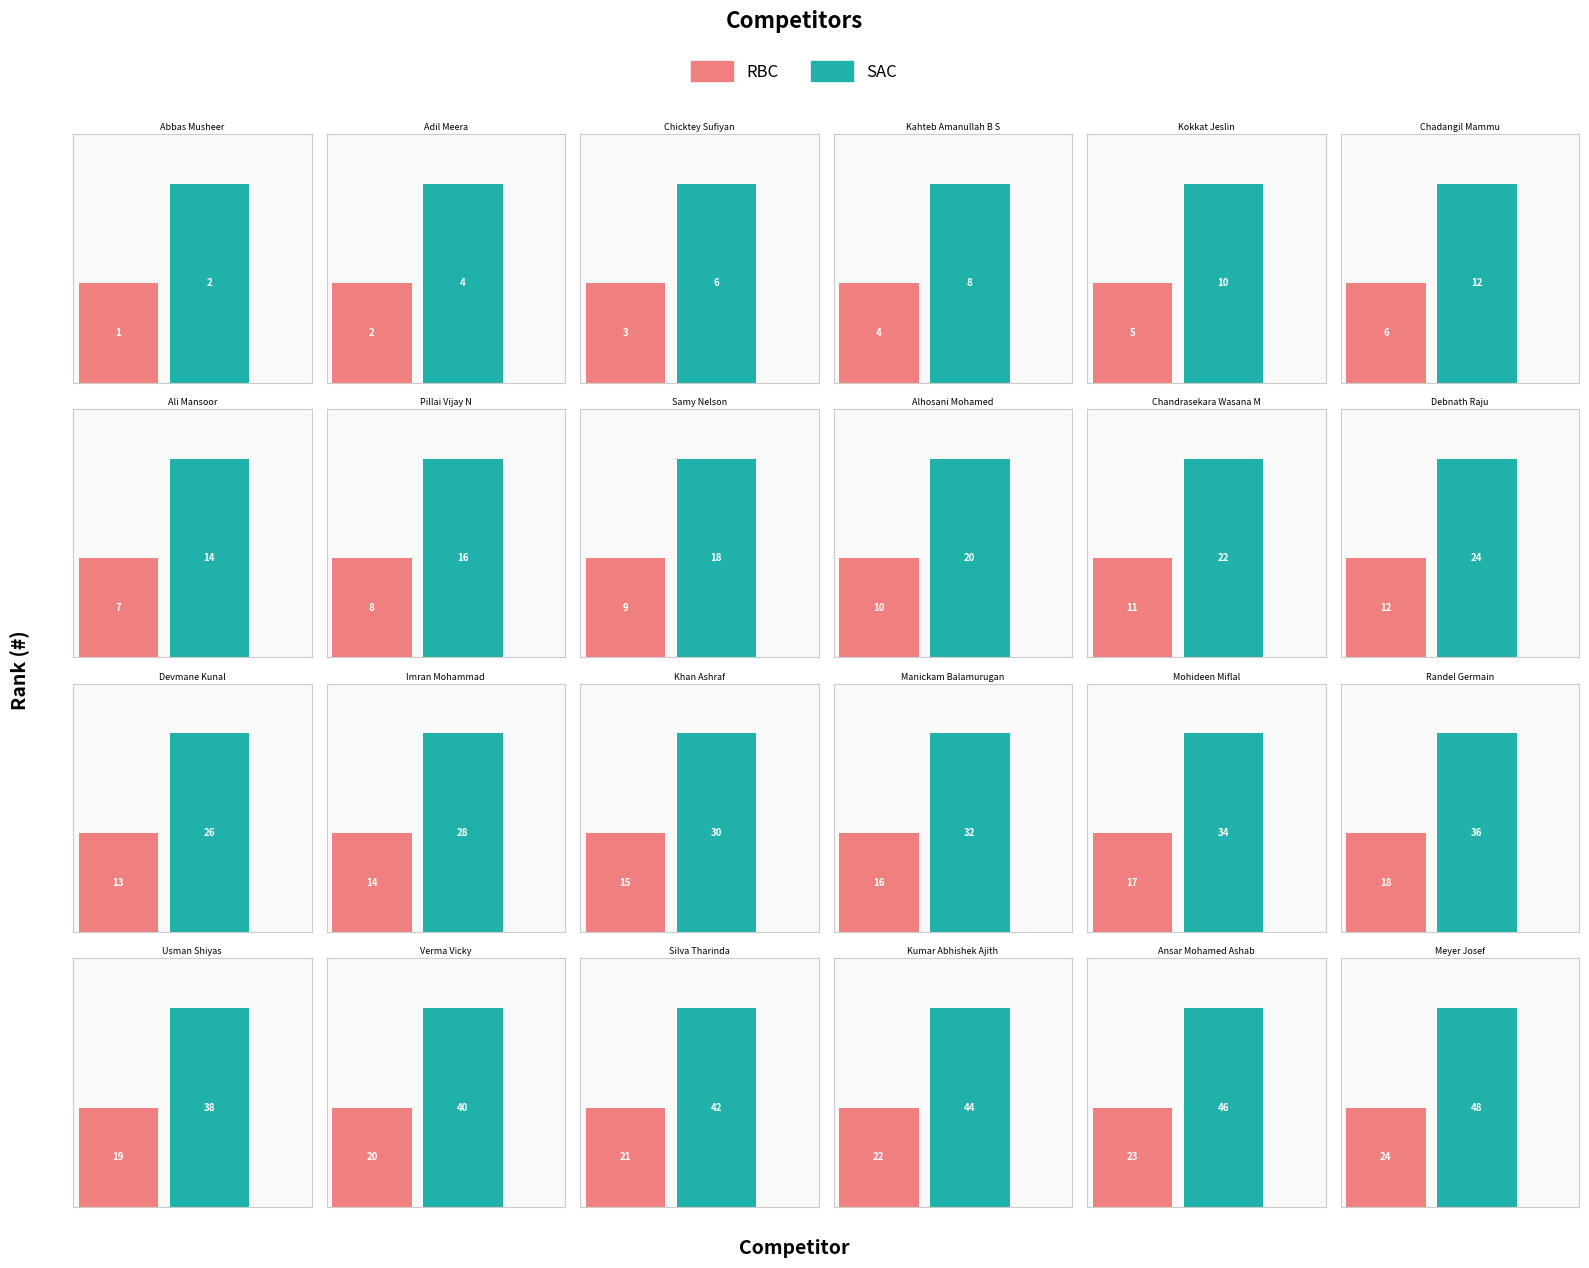

Reading right to left, transcribe all the data shown in this chart.

RBC: 24	23	22	21	20	19	18	17	16	15	14	13	12	11	10	9	8	7	6	5	4	3	2	1
SAC: 48	46	44	42	40	38	36	34	32	30	28	26	24	22	20	18	16	14	12	10	8	6	4	2